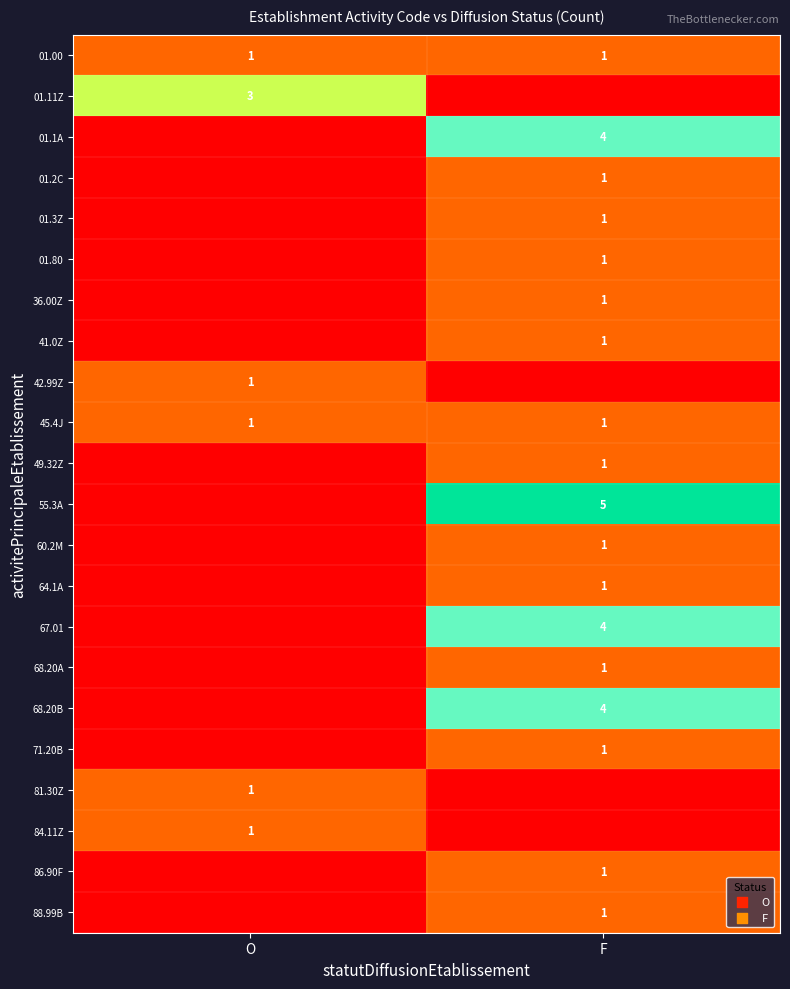

The 01.00 series shows 0 at F. True or false?

False